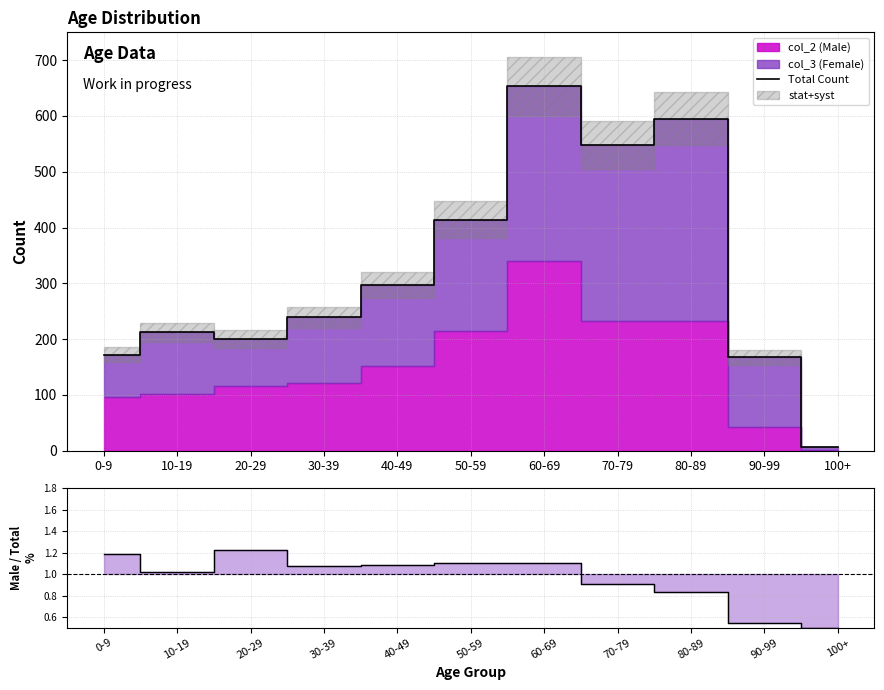

What is the difference between the Total Count values at 20-29 and 0-9?

28